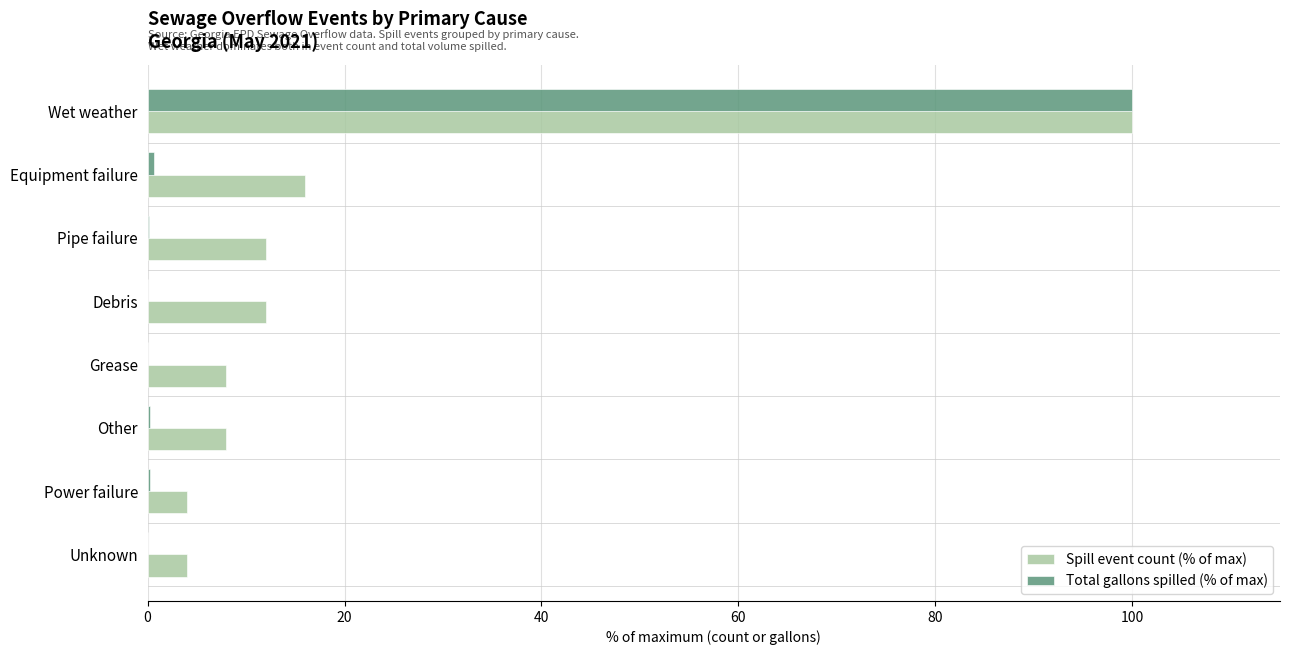

Is it true that Total gallons spilled (% of max) equals 163.1 at Wet weather?

False